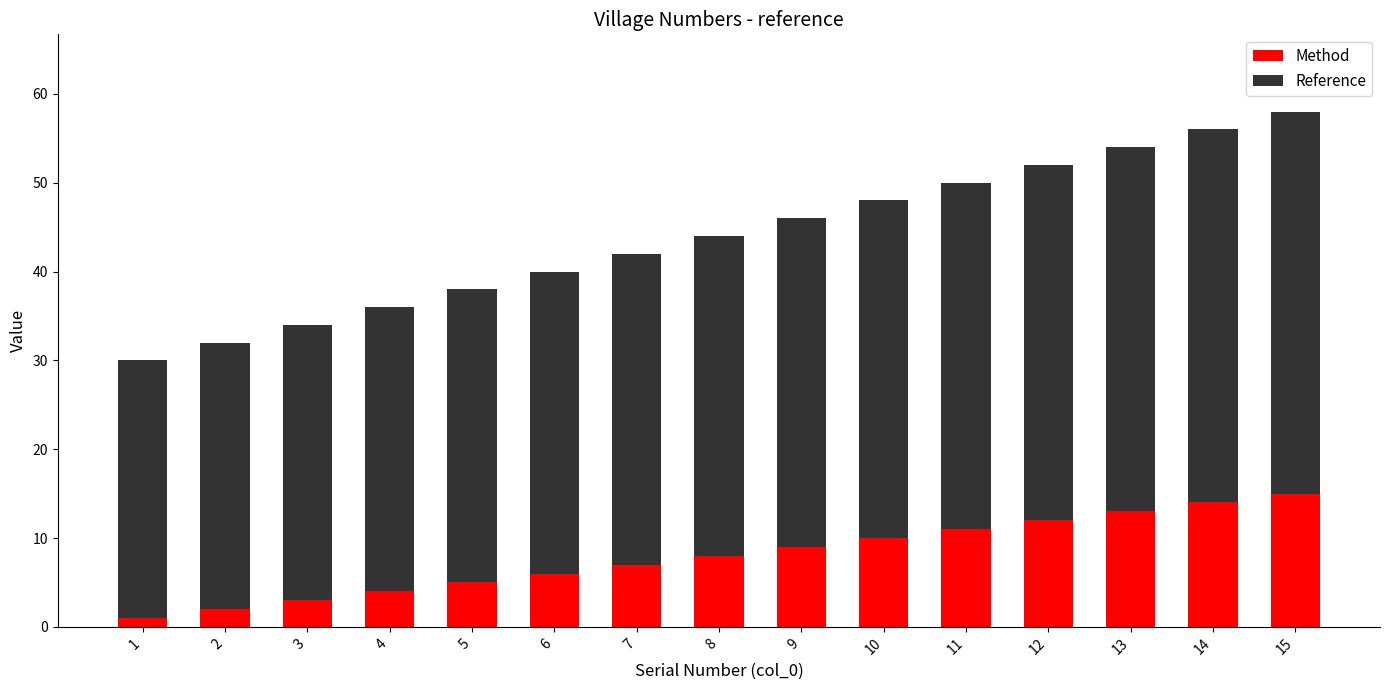

The Method series shows 5 at 15. True or false?

False